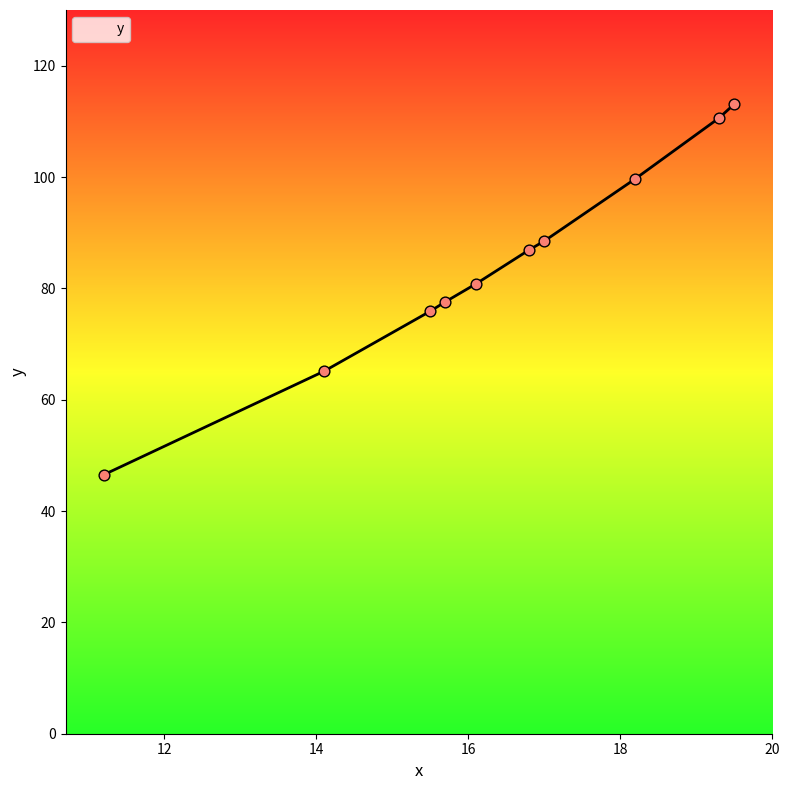

What is the minimum value shown in the chart?

46.5